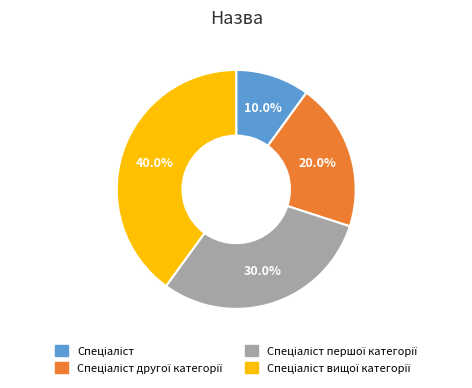

Is there any slice that represents more than half of the pie?

No